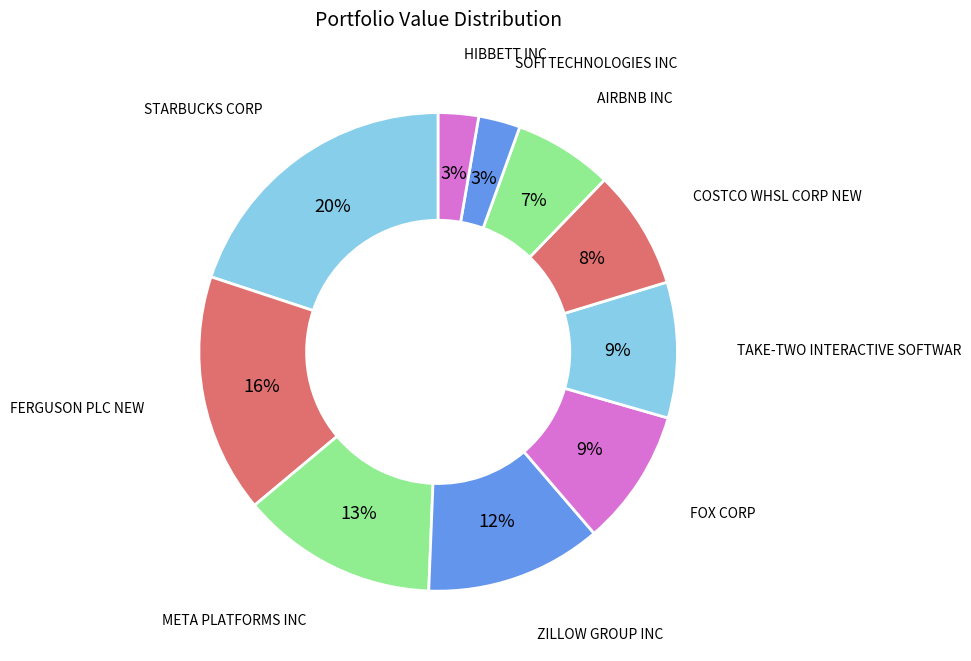

What is the ratio of the value at TAKE-TWO INTERACTIVE SOFTWAR to the value at FOX CORP?

1.0